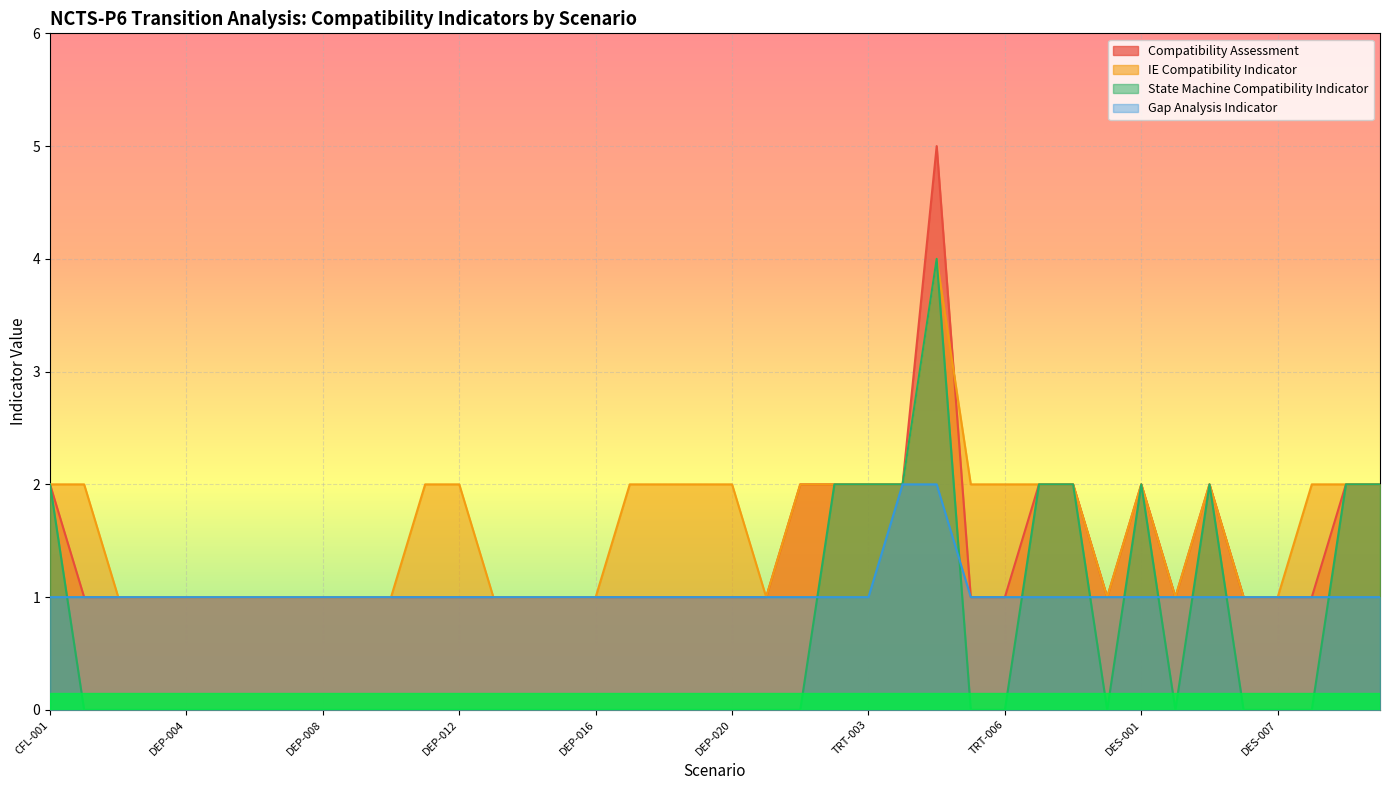

At TRT-009, list the series in order from largest to smallest.

Compatibility Assessment, IE Compatibility Indicator, Gap Analysis Indicator, State Machine Compatibility Indicator